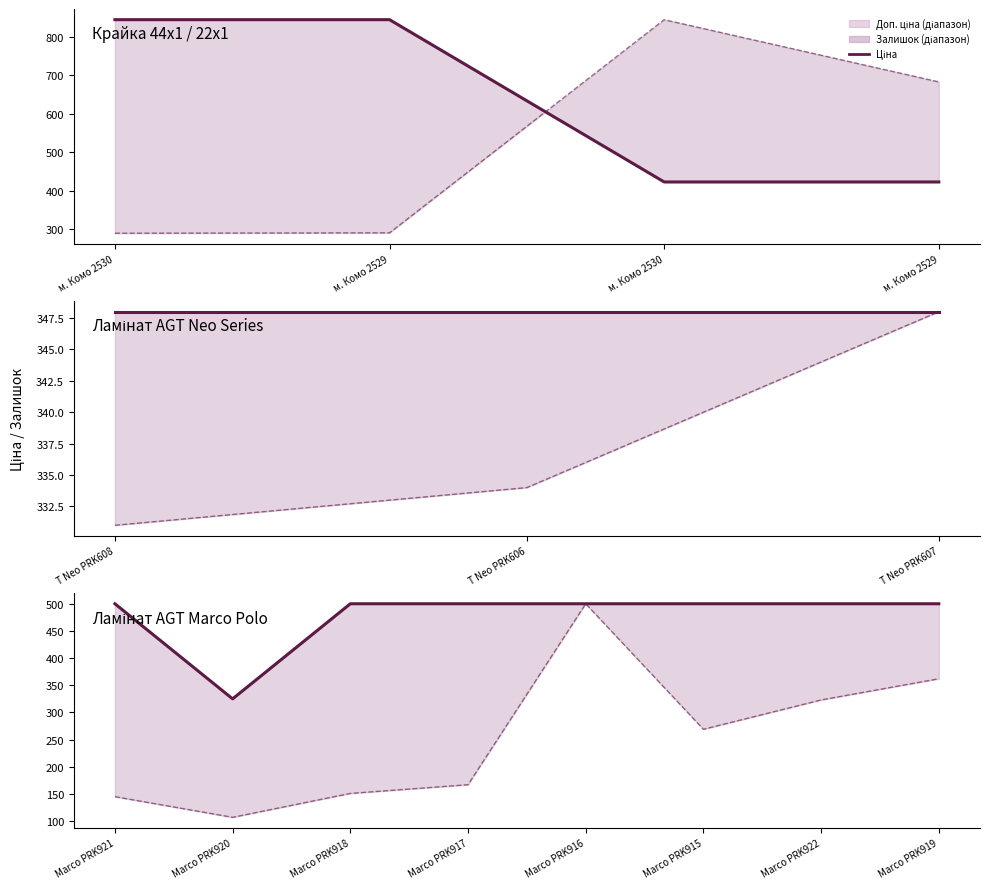

What is the average value of the Залишок series?

253.0